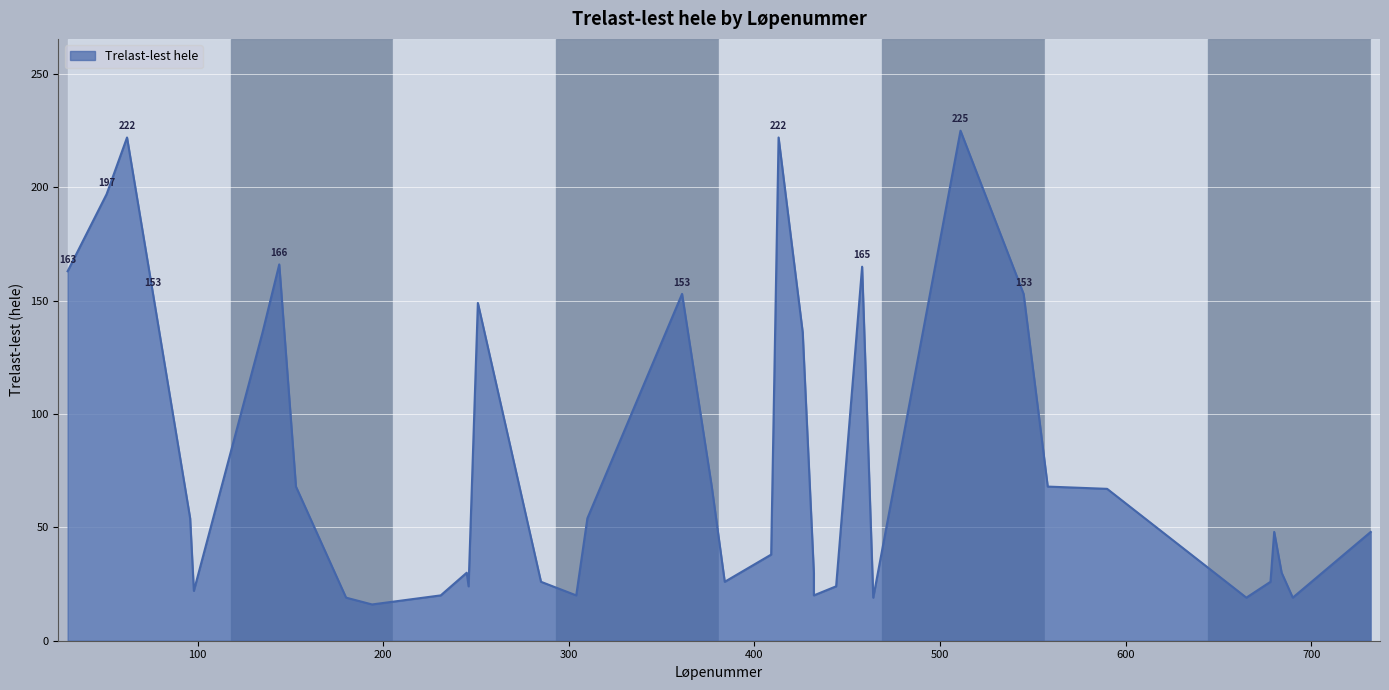

Which has a higher value, 51 or 377?

51